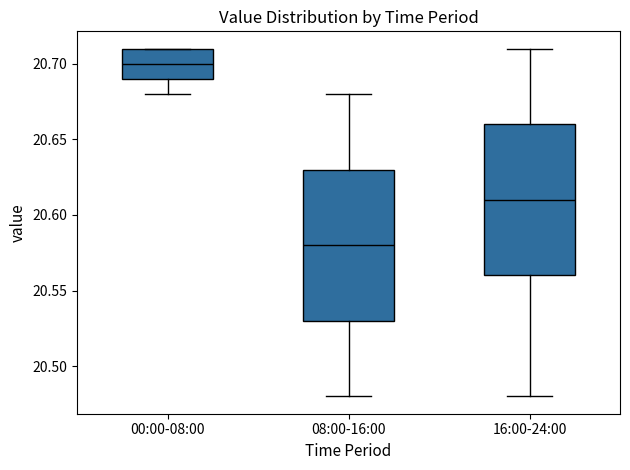

Reading left to right, transcribe this box plot: for each box, give where its median line is, the range the box spans, and where its two whiskers end, as read against the y-axis. The values are not printed on the chart, so give them approximately, as read against the axis.

00:00-08:00: median 20.70, box 20.69 to 20.71, whiskers 20.68 to 20.71
08:00-16:00: median 20.58, box 20.53 to 20.63, whiskers 20.48 to 20.68
16:00-24:00: median 20.61, box 20.56 to 20.66, whiskers 20.48 to 20.71